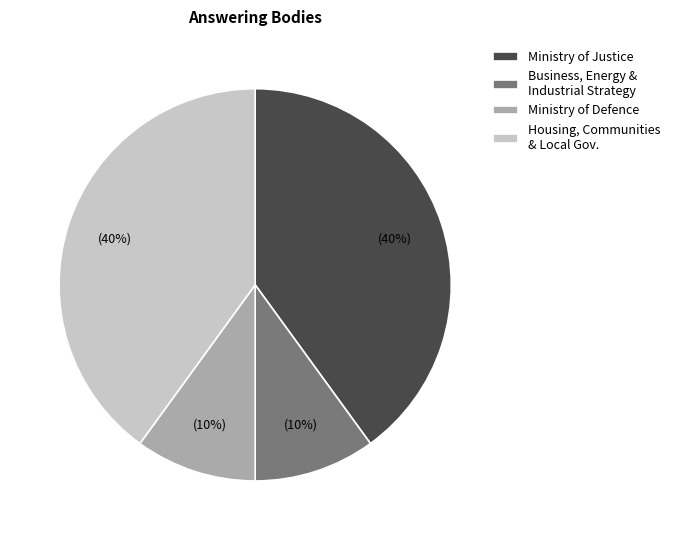

To the nearest percent, what percentage of the pie is Housing, Communities & Local Gov.?

40%